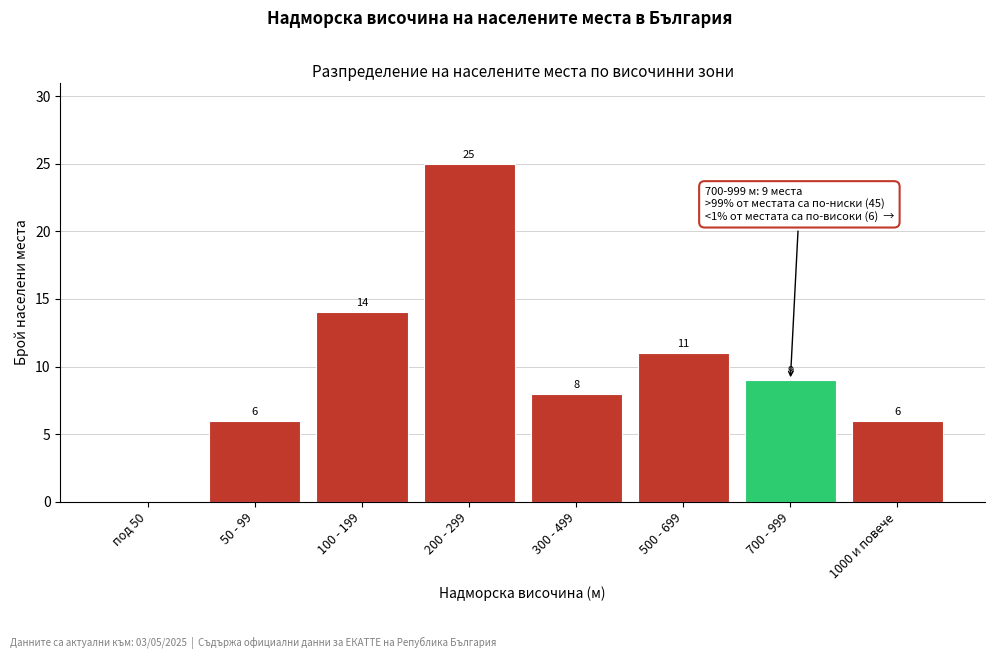

Reading left to right, extract all data points from this chart.

под 50=0	50 - 99=6	100 - 199=14	200 - 299=25	300 - 499=8	500 - 699=11	700 - 999=9	1000 и повече=6